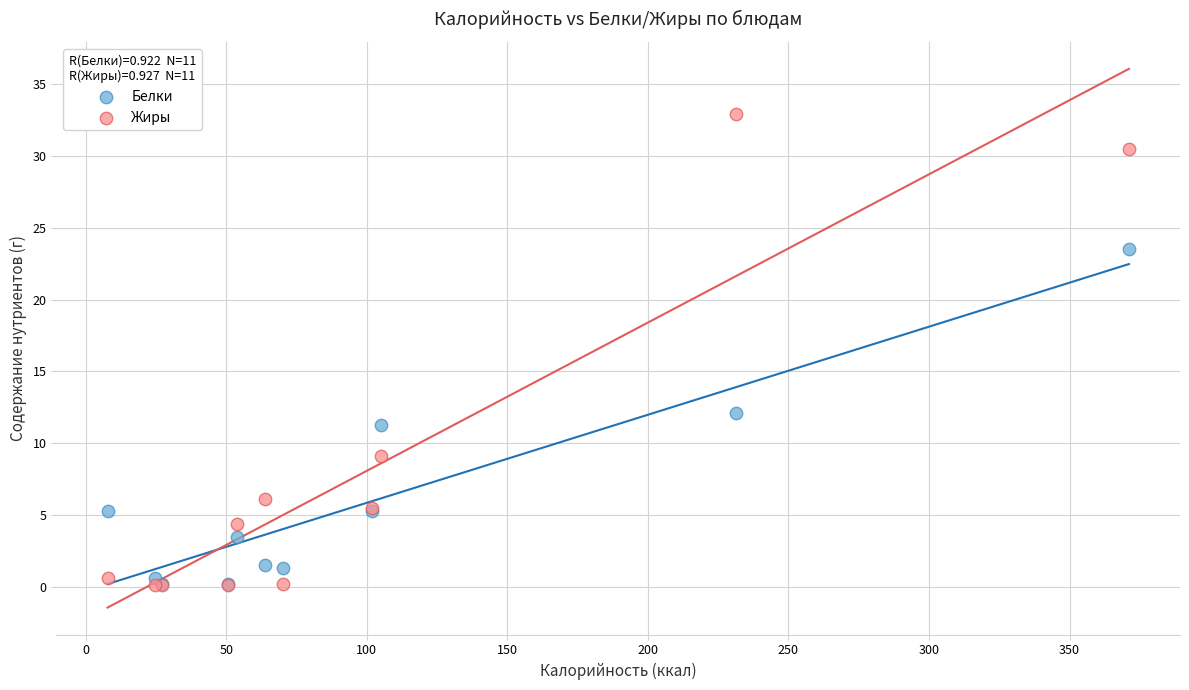

What are all the series names shown in the legend?

Белки, Жиры